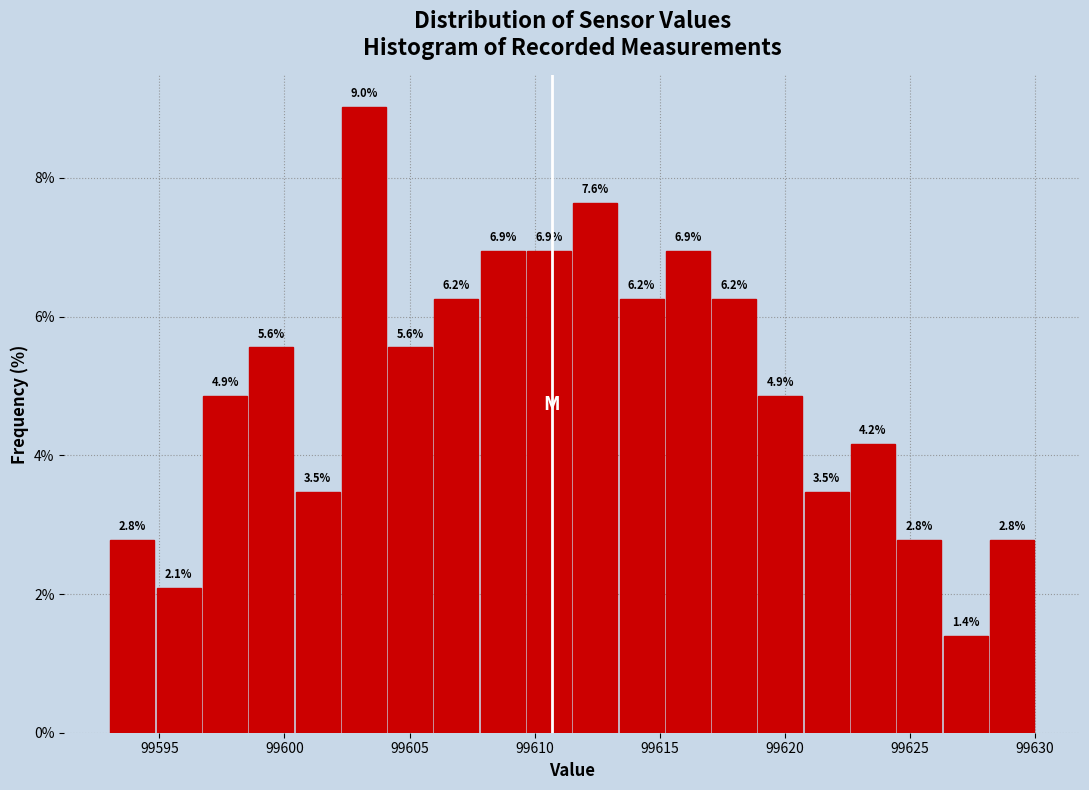

Around what value on the x-axis is the tallest bar? Give the approximate position of its centre, as read against the axis.

99603.0